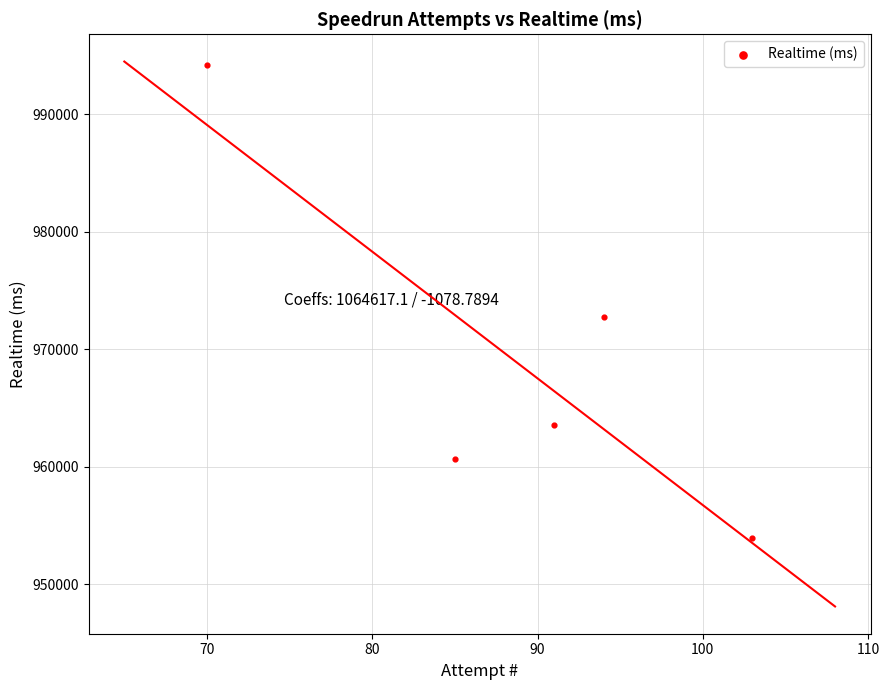

What Y value in the scatter plot is closest to 974101?

972730